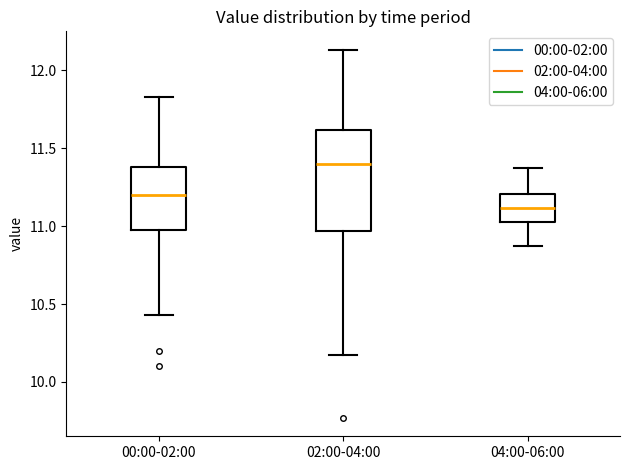

Reading left to right, transcribe this box plot: for each box, give where its median line is, the range the box spans, and where its two whiskers end, as read against the y-axis. The values are not printed on the chart, so give them approximately, as read against the axis.

00:00-02:00: median 11.20, box 11.00 to 11.40, whiskers 10.45 to 11.85
02:00-04:00: median 11.40, box 10.95 to 11.60, whiskers 10.15 to 12.15
04:00-06:00: median 11.10, box 11.00 to 11.20, whiskers 10.85 to 11.35